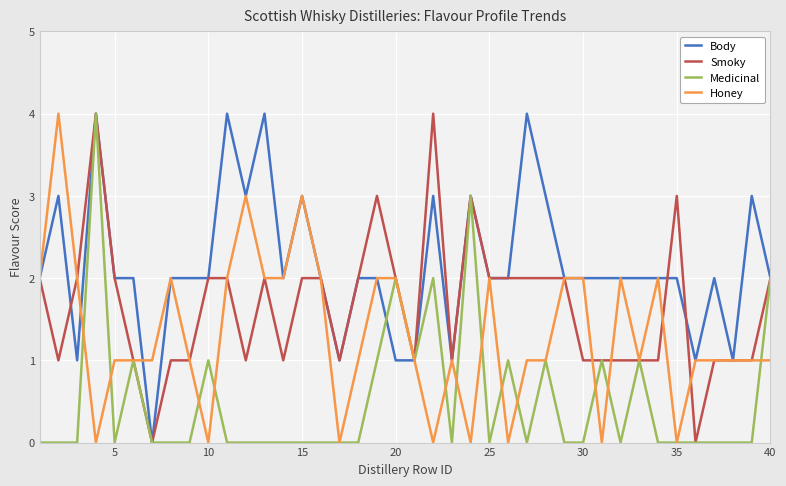

What is the maximum value shown in the chart?

4